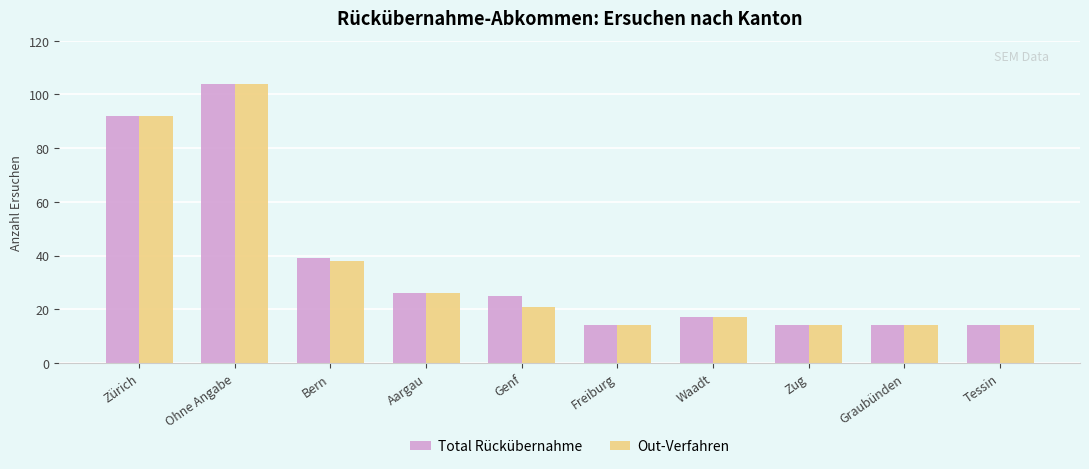

Reading right to left, what are all the values shown in this chart?

Total Rückübernahme: Tessin=14	Graubünden=14	Zug=14	Waadt=17	Freiburg=14	Genf=25	Aargau=26	Bern=39	Ohne Angabe=104	Zürich=92
Out-Verfahren: Tessin=14	Graubünden=14	Zug=14	Waadt=17	Freiburg=14	Genf=21	Aargau=26	Bern=38	Ohne Angabe=104	Zürich=92